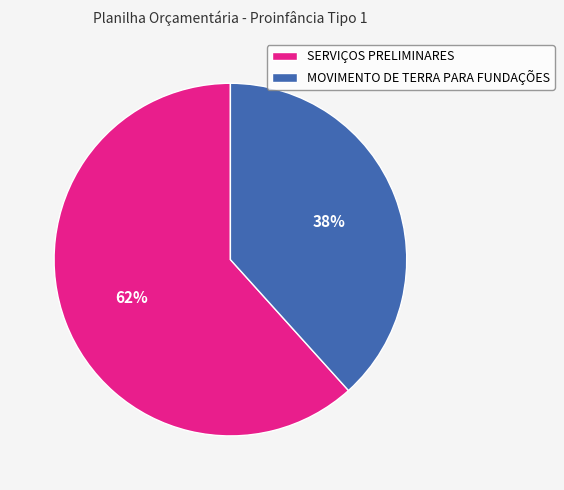

How many segments does this pie chart have?

2